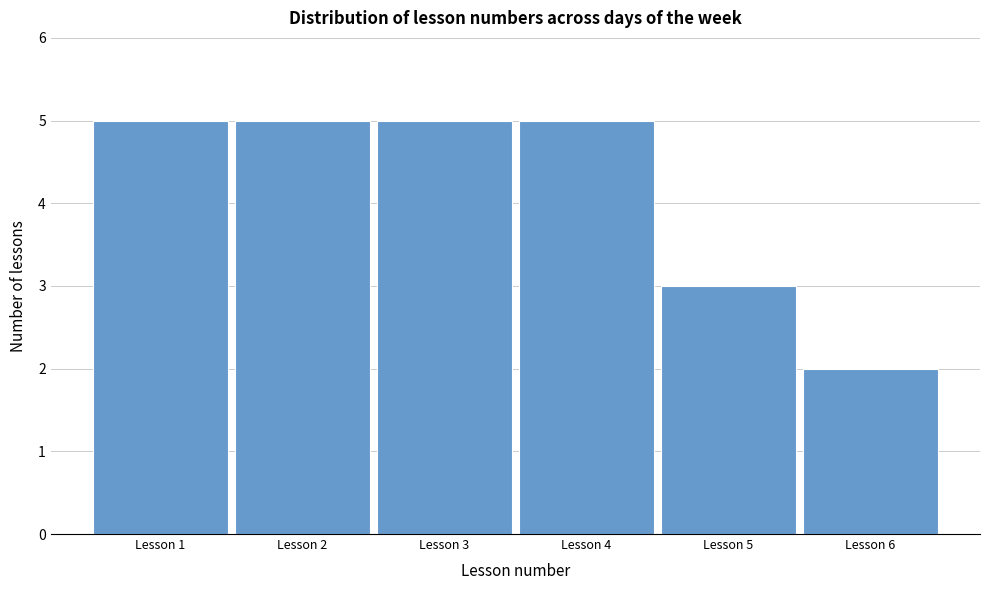

Reading left to right, transcribe this chart: for each bar, give the range it covers on the x-axis and its height. The values are not printed on the chart, so give them approximately, as read against the axis.

0.5 to 1.5: 5
1.5 to 2.5: 5
2.5 to 3.5: 5
3.5 to 4.5: 5
4.5 to 5.5: 3
5.5 to 6.5: 2